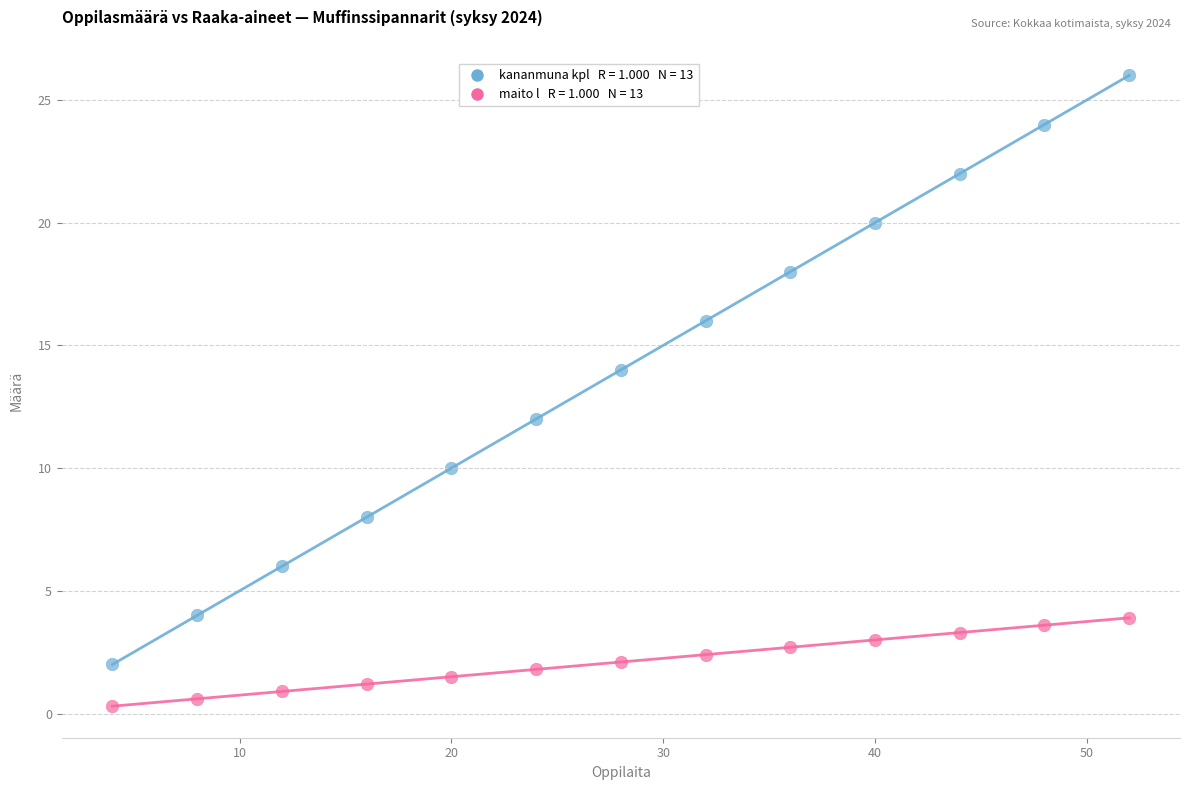

Across all data points, what is the range of Y values (max minus min)?

25.7